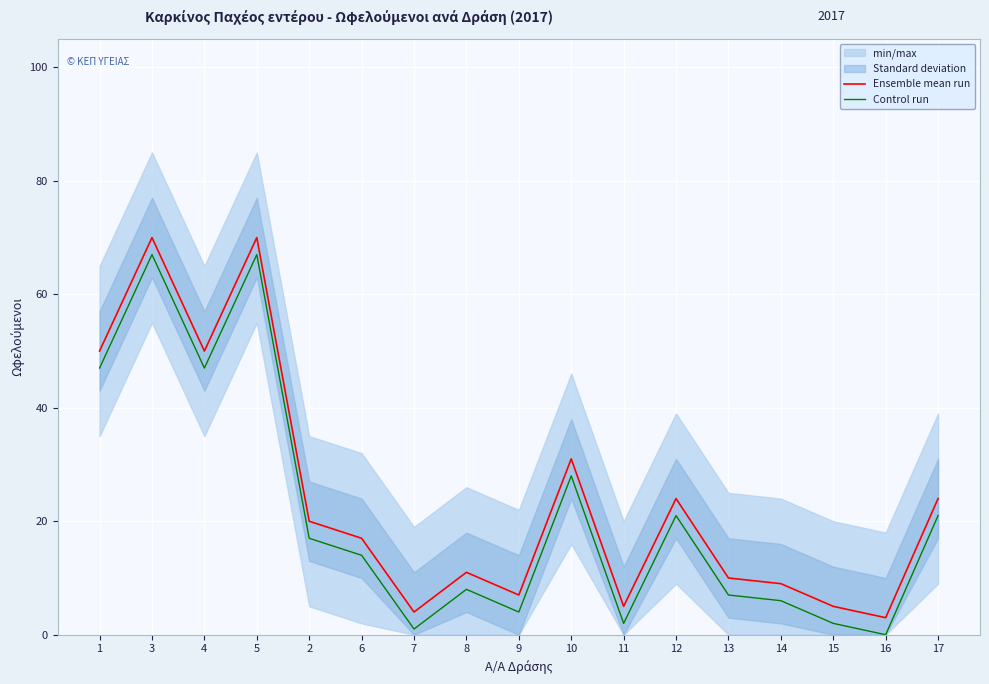

What is the average value of the Control run series?

21